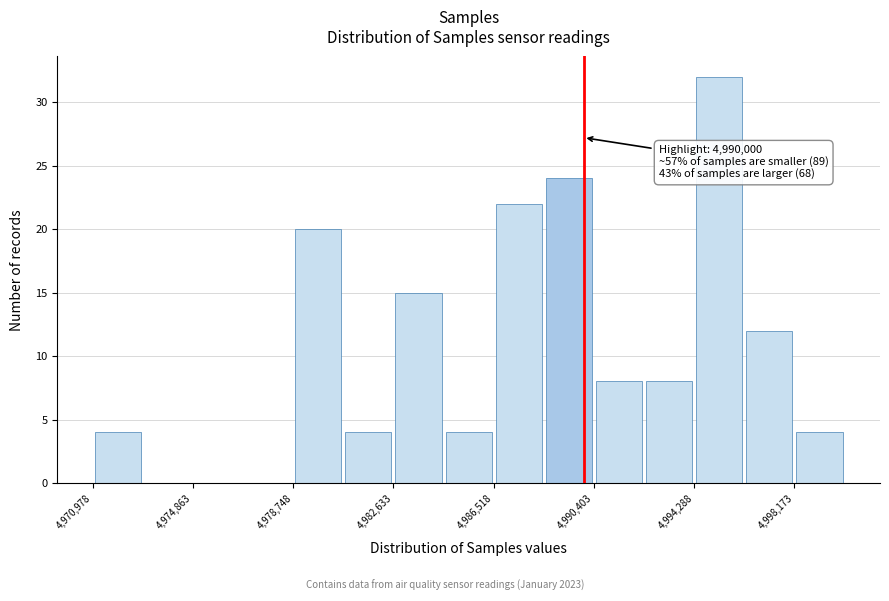

Around what value on the x-axis is the tallest bar? Give the approximate position of its centre, as read against the axis.

4995500